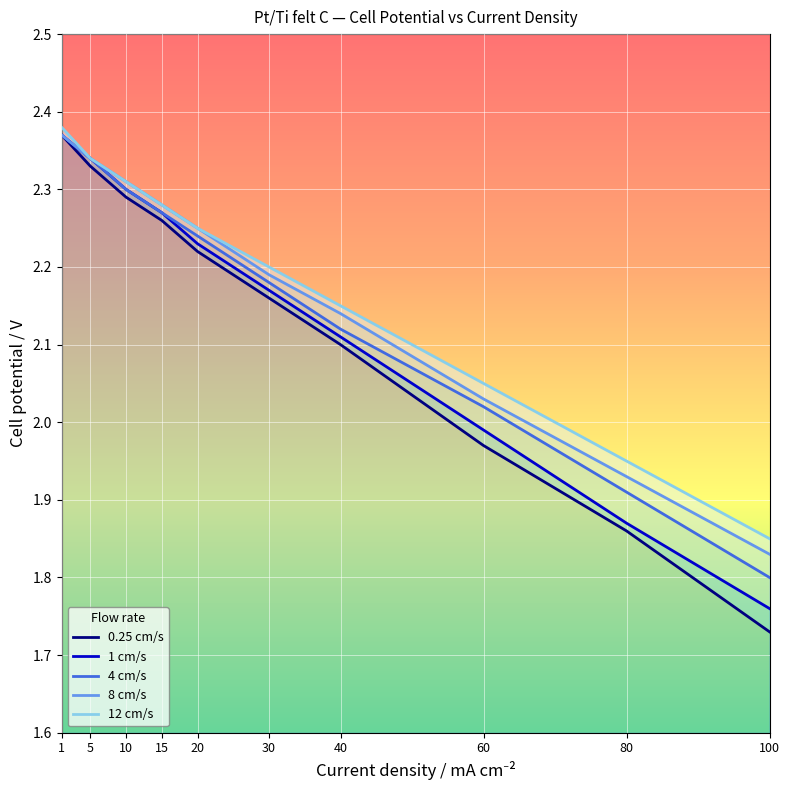

What is the sum of the 0.25 cm/s values at 100 and 40?

3.8